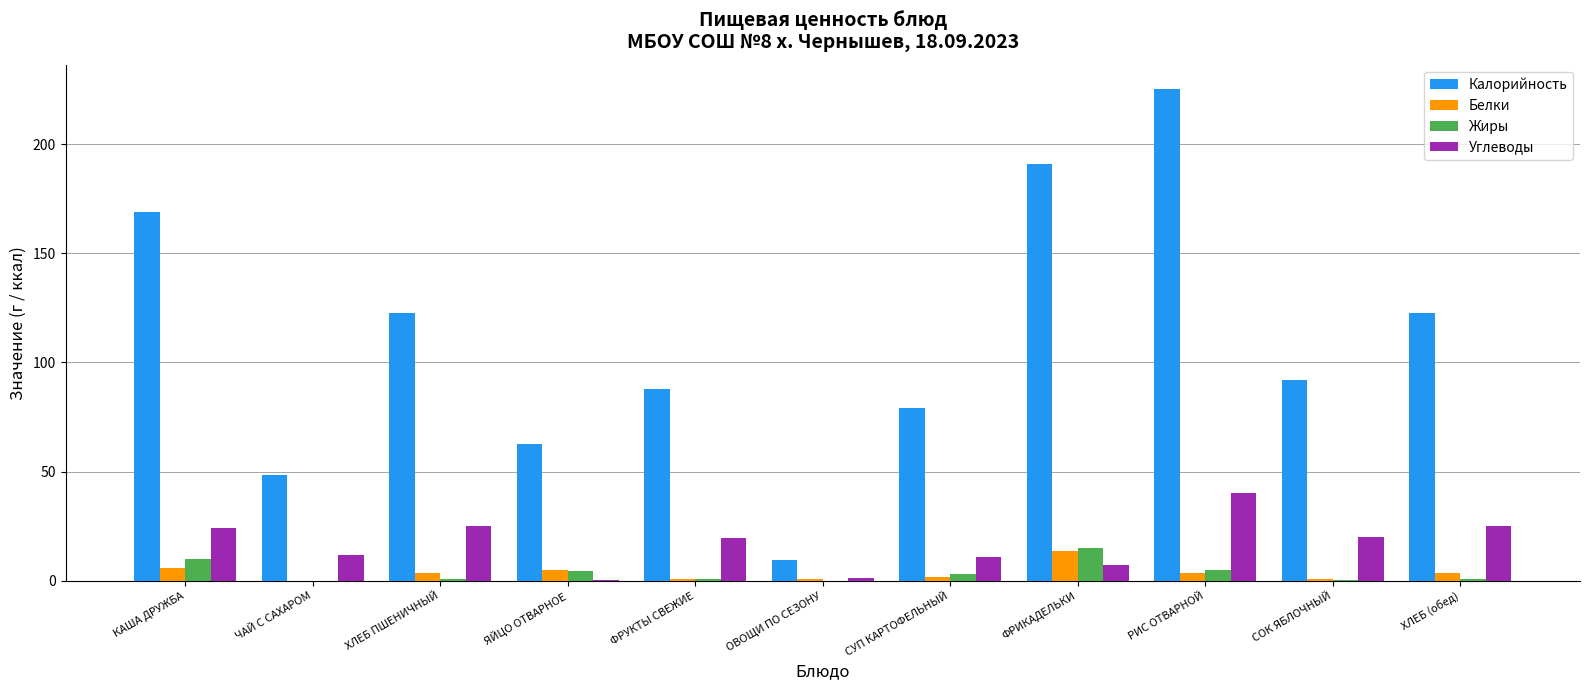

What is the average value of the Калорийность series?

110.0